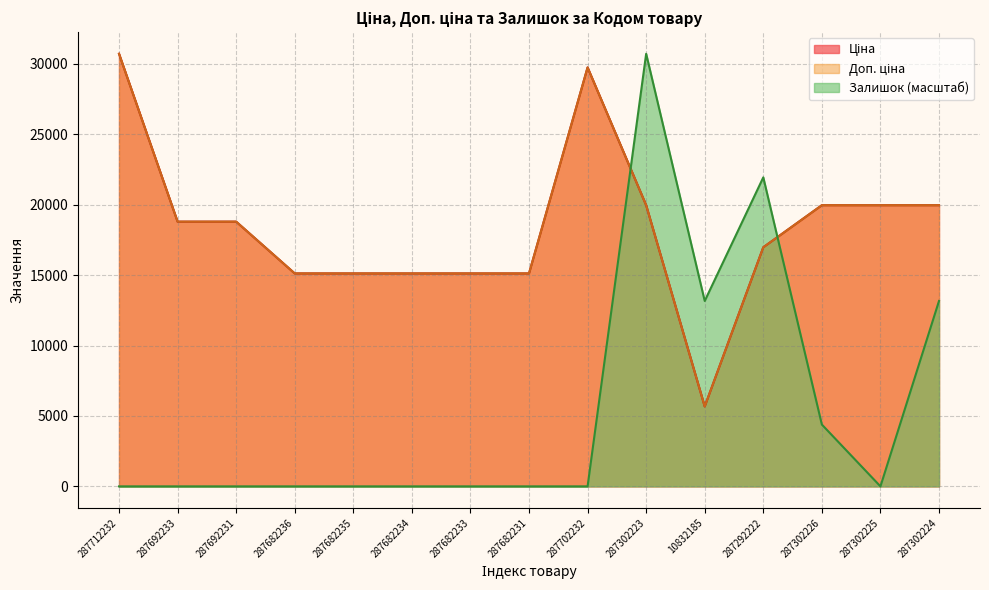

Rank the series by their maximum value, from highest to lowest.

Ціна, Доп. ціна, Залишок